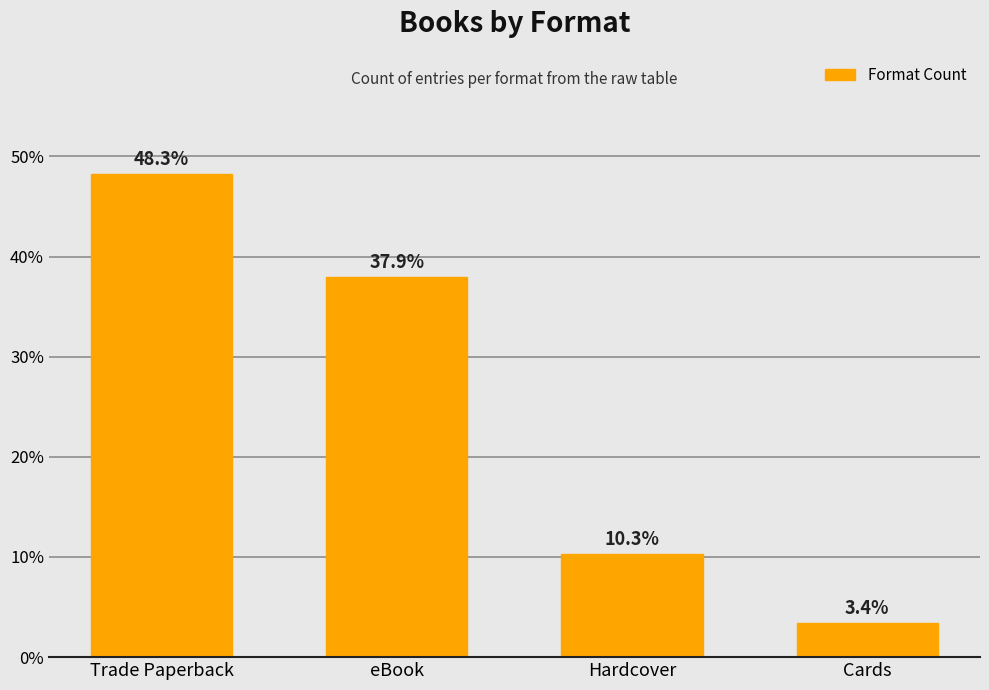

What is the greatest value displayed?

48.3